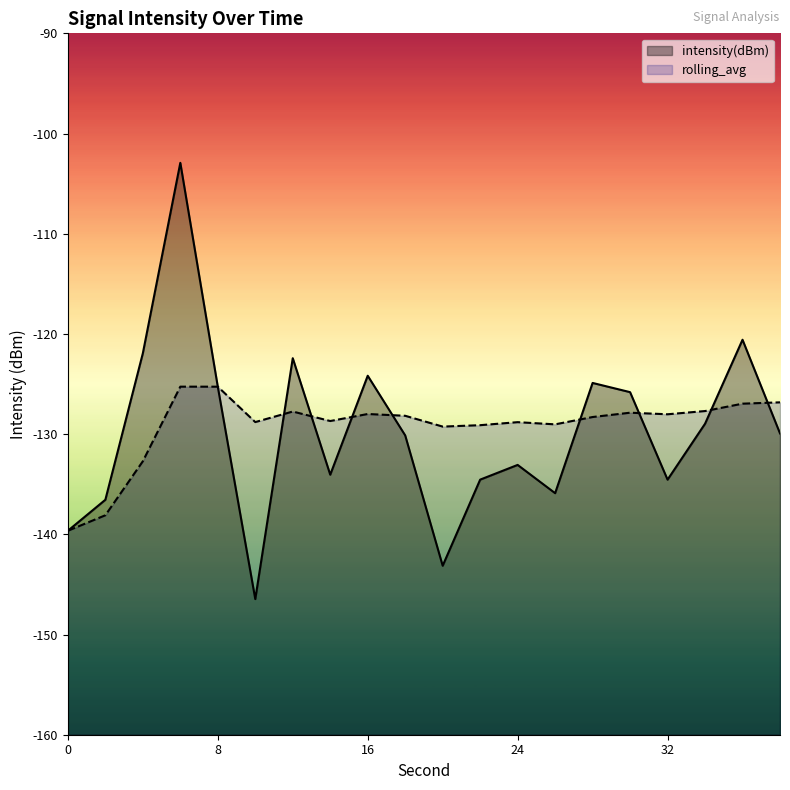

What is the difference between the maximum and second lowest values in the rolling_avg series?

12.8